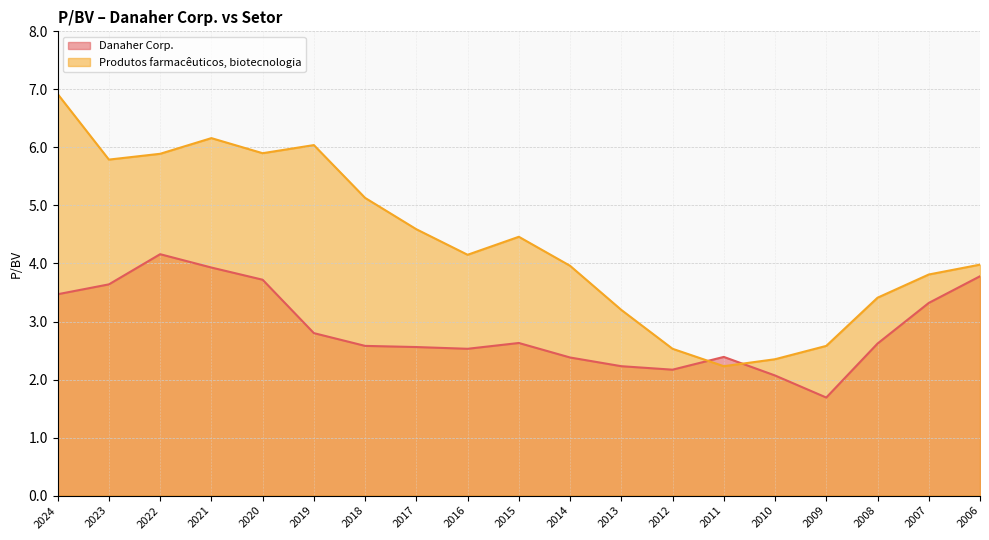

Which series has the widest spread of values?

Produtos farmacêuticos, biotecnologia